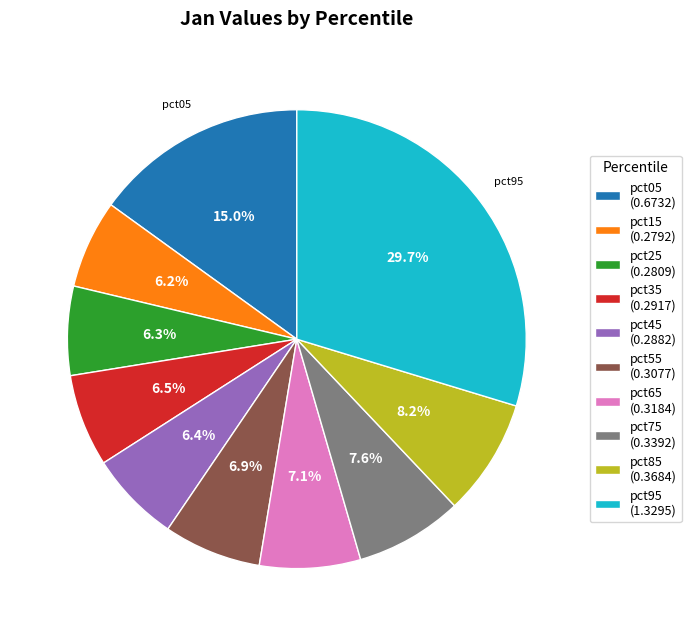

Is pct25 (0.2809) the majority of the pie?

No